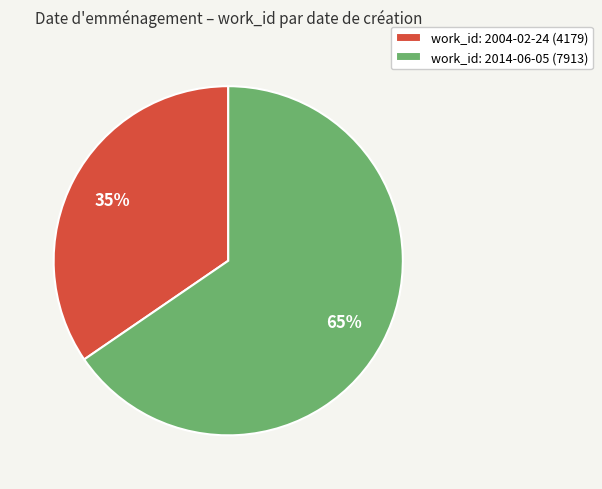

To the nearest percent, what is the combined percentage of work_id: 2004-02-24 (4179) and work_id: 2014-06-05 (7913)?

100%